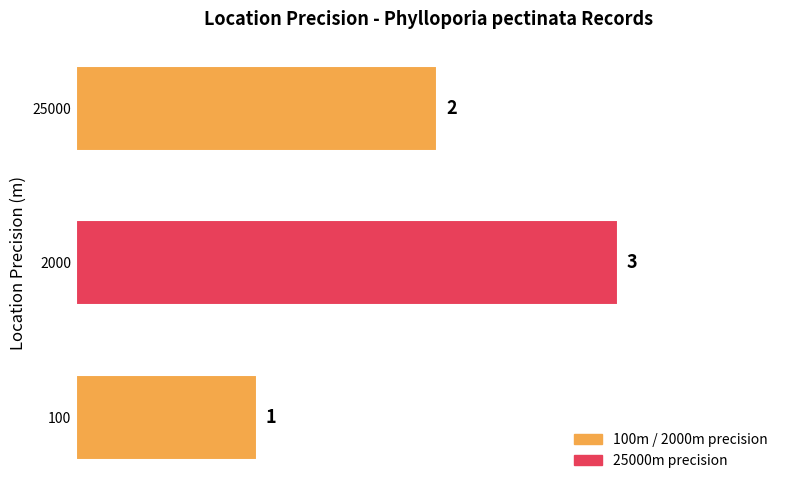

Rank the categories by value from lowest to highest.

100, 25000, 2000